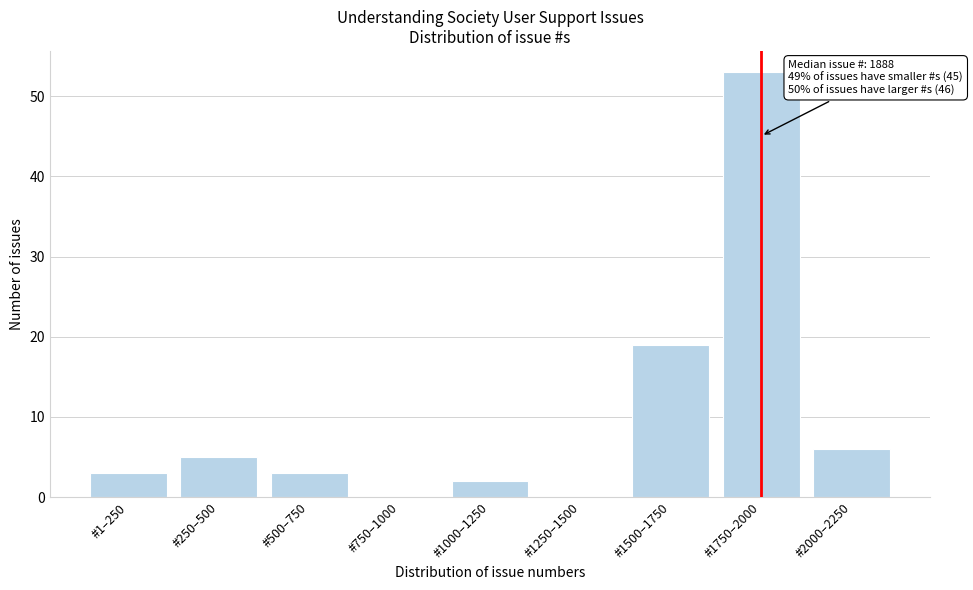

Reading left to right, extract all data points from this chart.

#1–250=3	#250–500=5	#500–750=3	#750–1000=0	#1000–1250=2	#1250–1500=0	#1500–1750=19	#1750–2000=53	#2000–2250=6